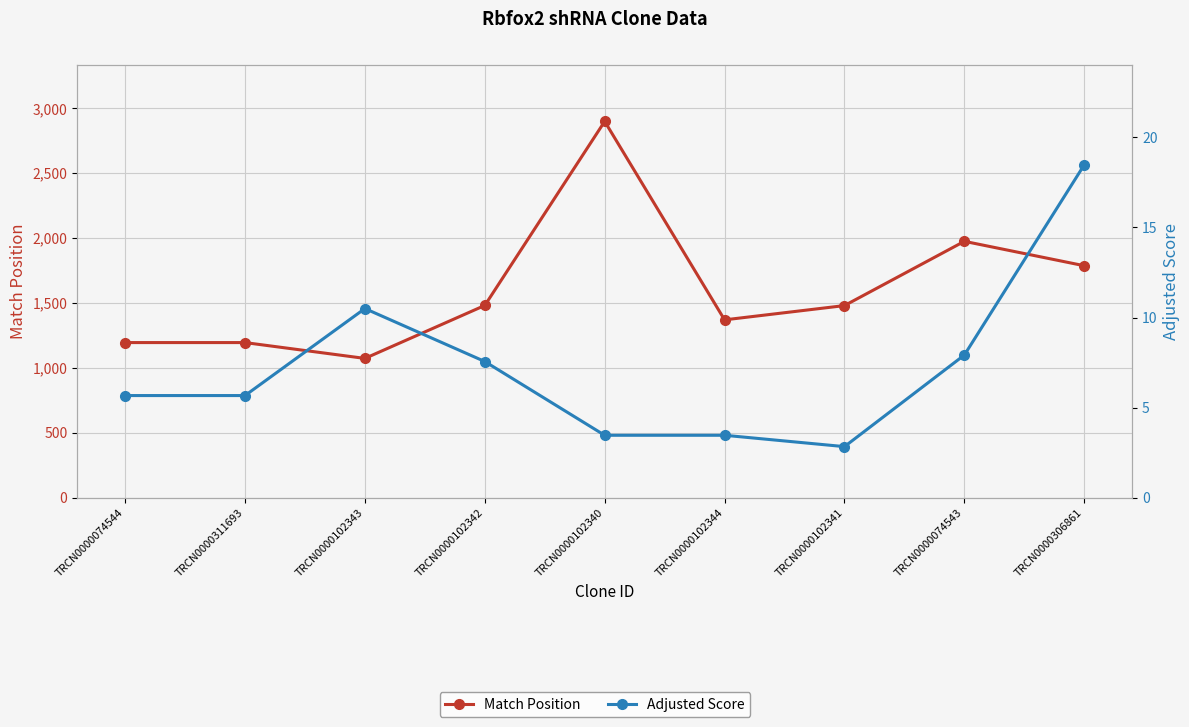

At which category does Match Position reach its first local peak?

TRCN0000102340